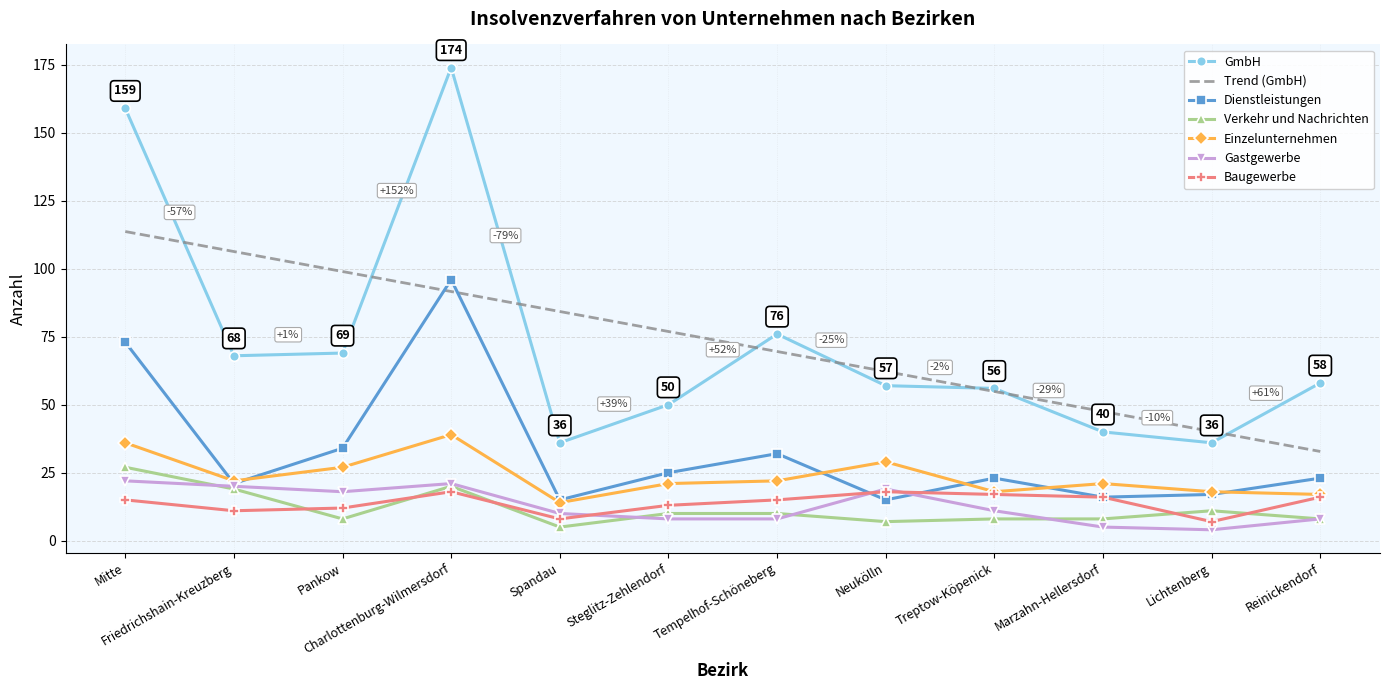

What is the maximum value shown in the chart?

174.0